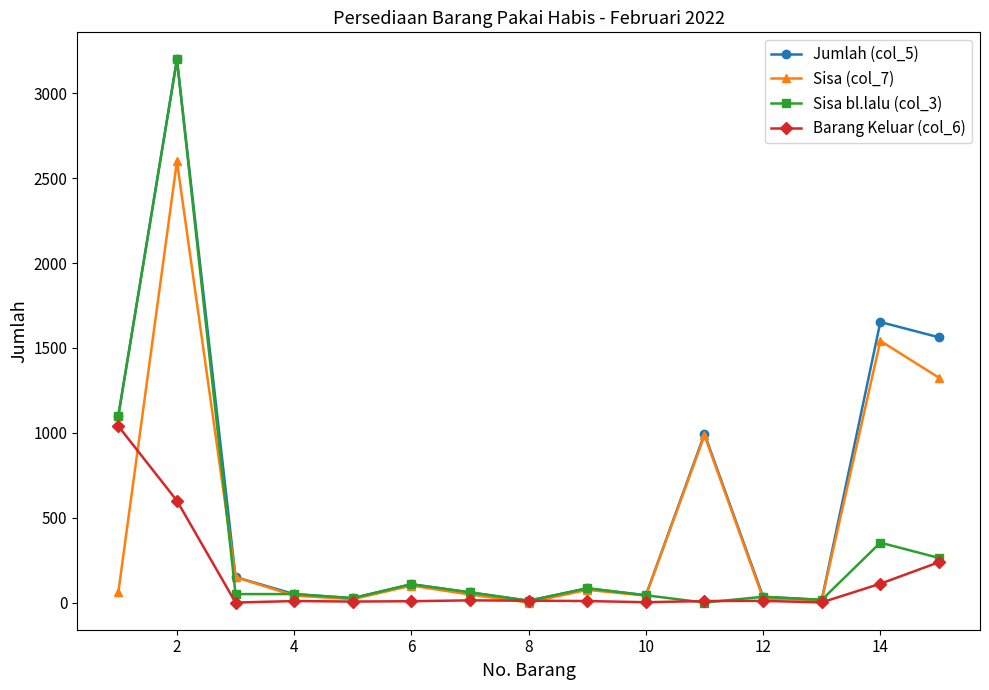

At how many categories does at least one series exceed 1836?

1